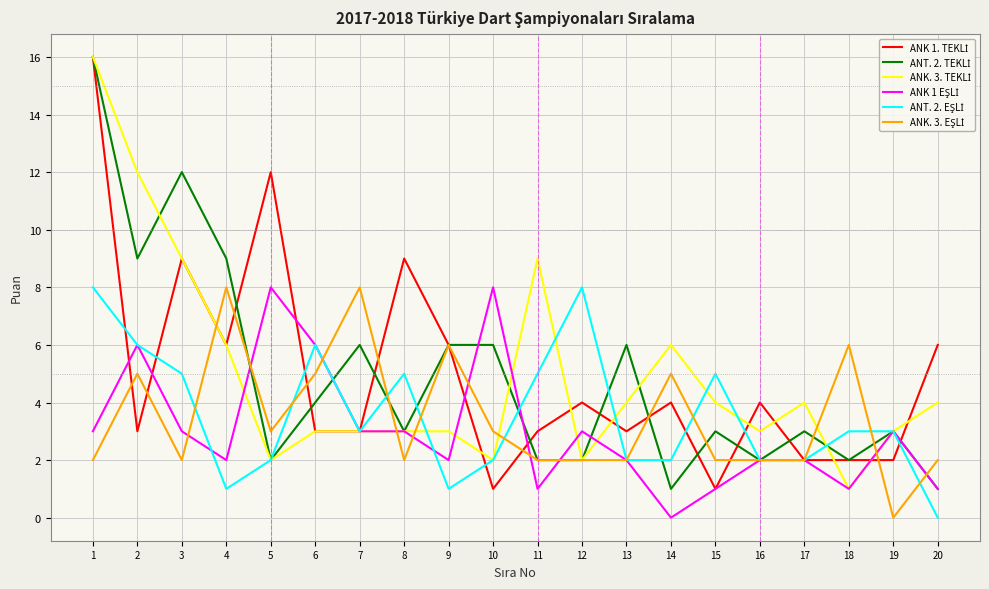

What is the spread (max minus min) of values at 13?

4